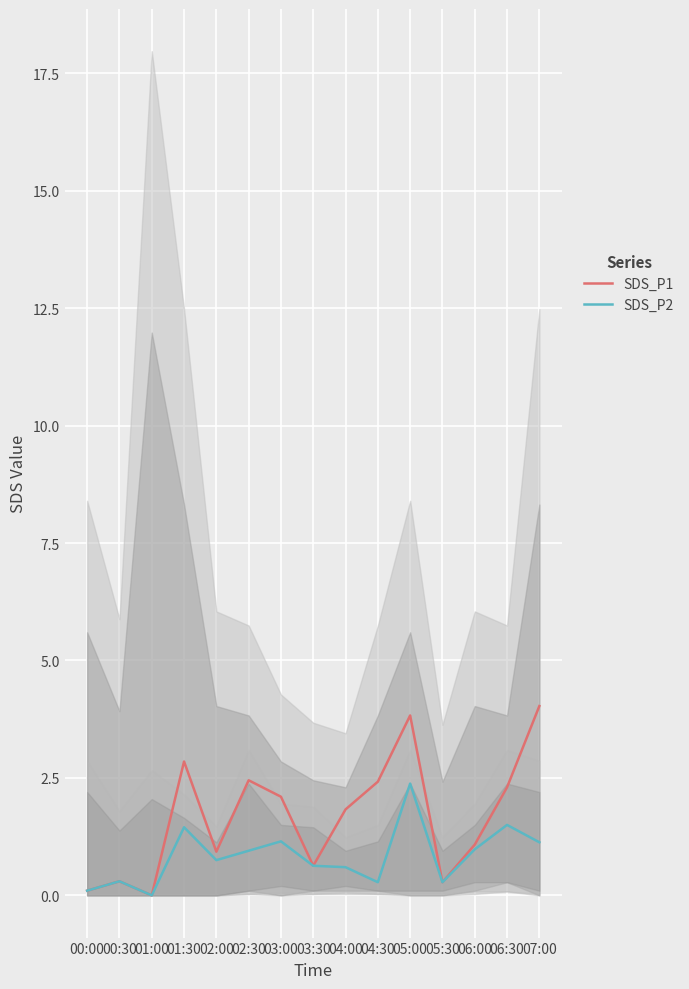

Rank the series by their average value, from lowest to highest.

SDS_P2, SDS_P1